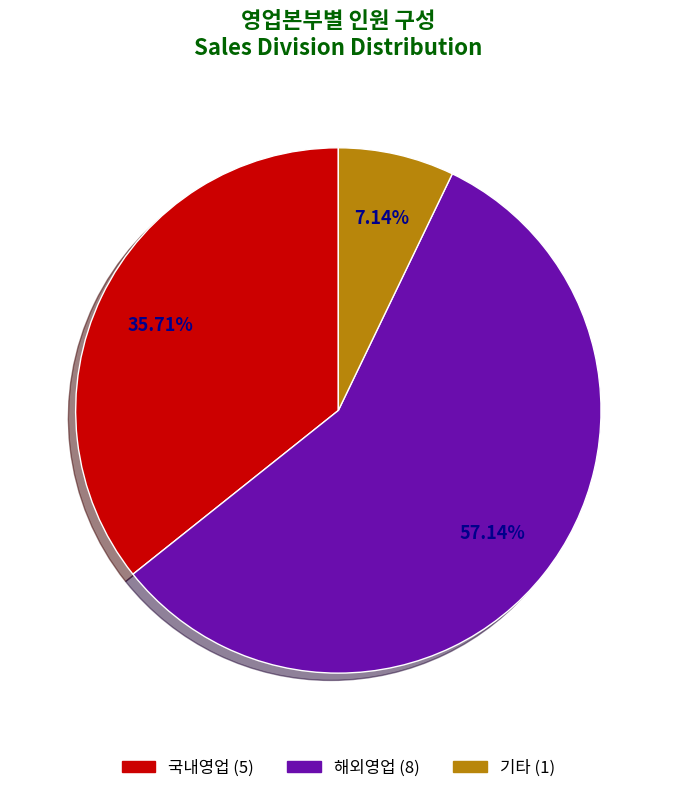

The 해외영업 slice represents 57% of the pie. True or false?

True